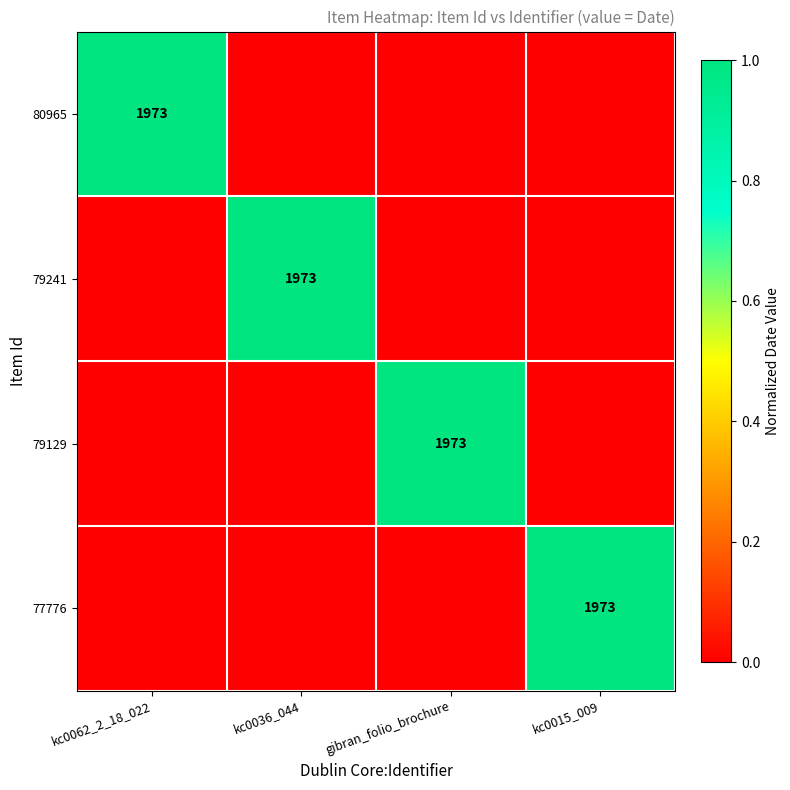

How many data points in 79241 are above 0?

1